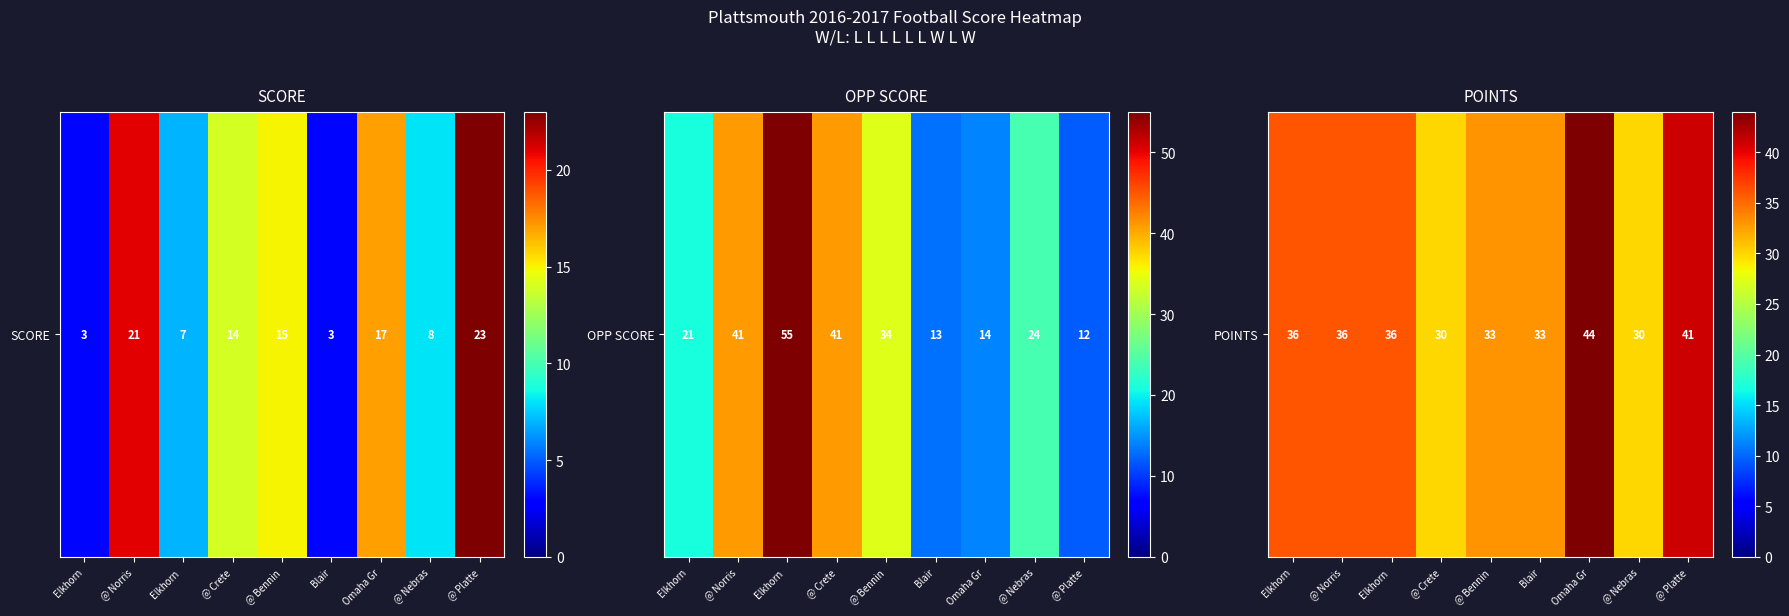

At which category does the chart reach its minimum across all series?

@ Crete